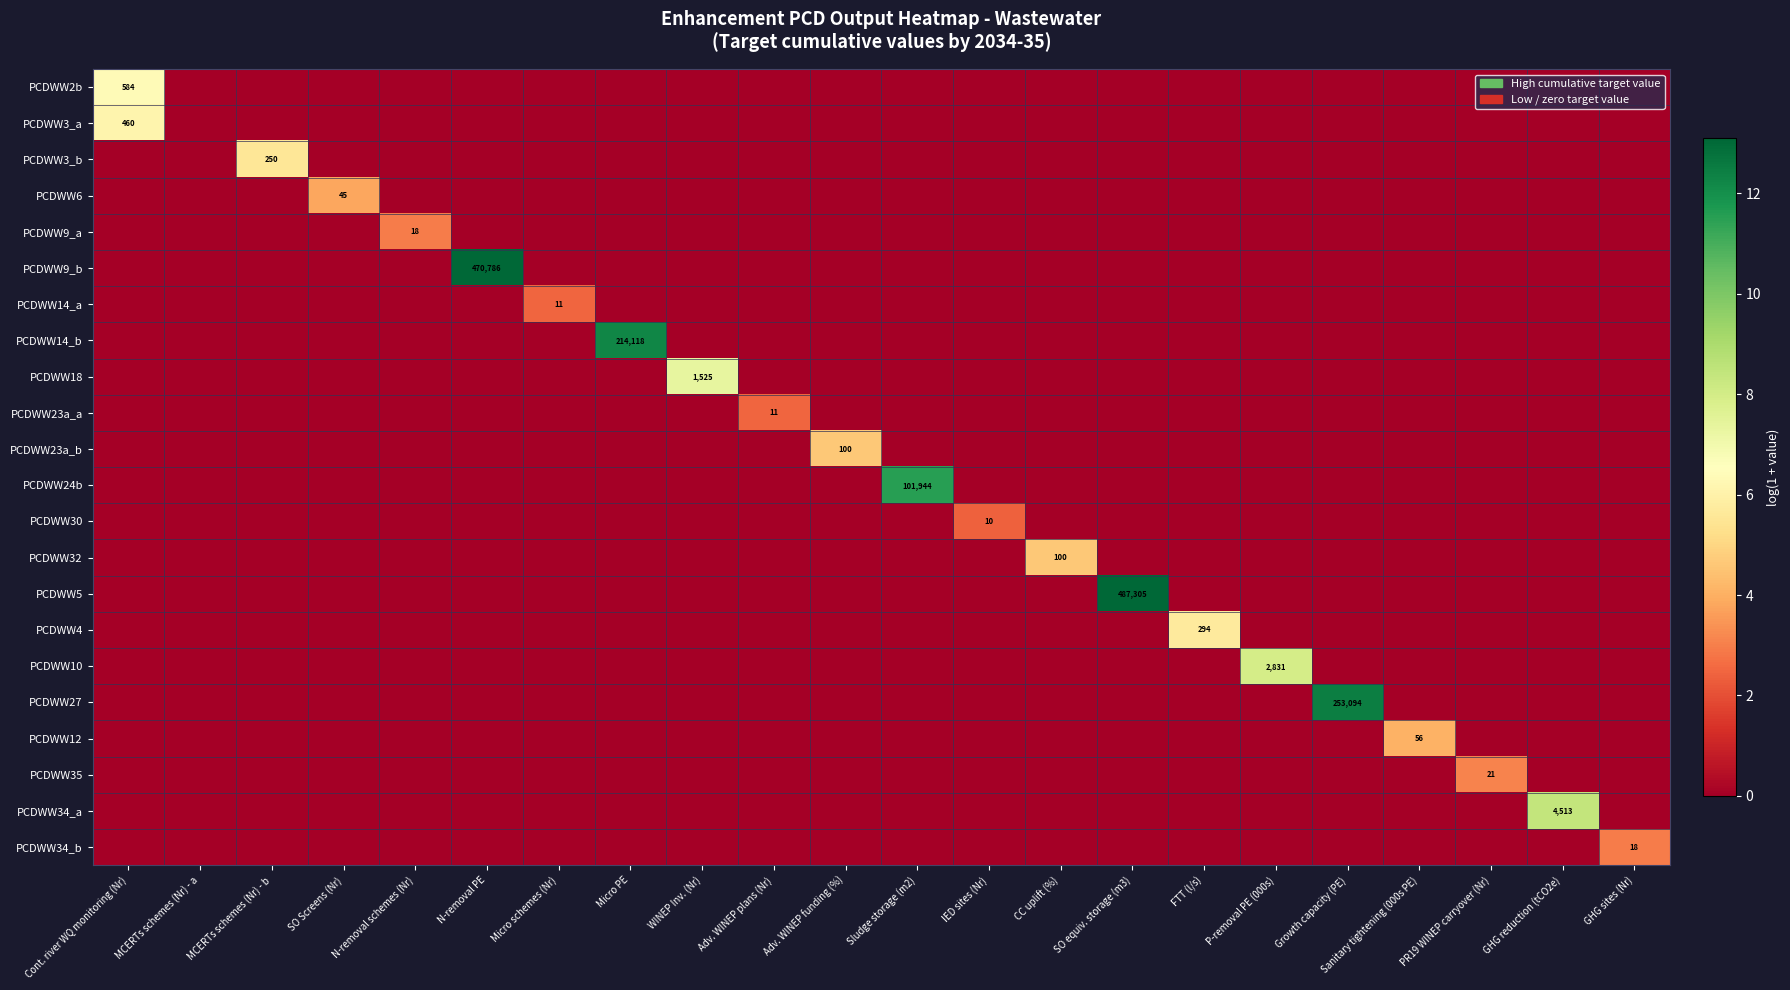

List the series in order of their peak value, lowest first.

PCDWW30, PCDWW14_a, PCDWW23a_a, PCDWW9_a, PCDWW34_b, PCDWW35, PCDWW6, PCDWW12, PCDWW23a_b, PCDWW32, PCDWW3_b, PCDWW4, PCDWW3_a, PCDWW2b, PCDWW18, PCDWW10, PCDWW34_a, PCDWW24b, PCDWW14_b, PCDWW27, PCDWW9_b, PCDWW5